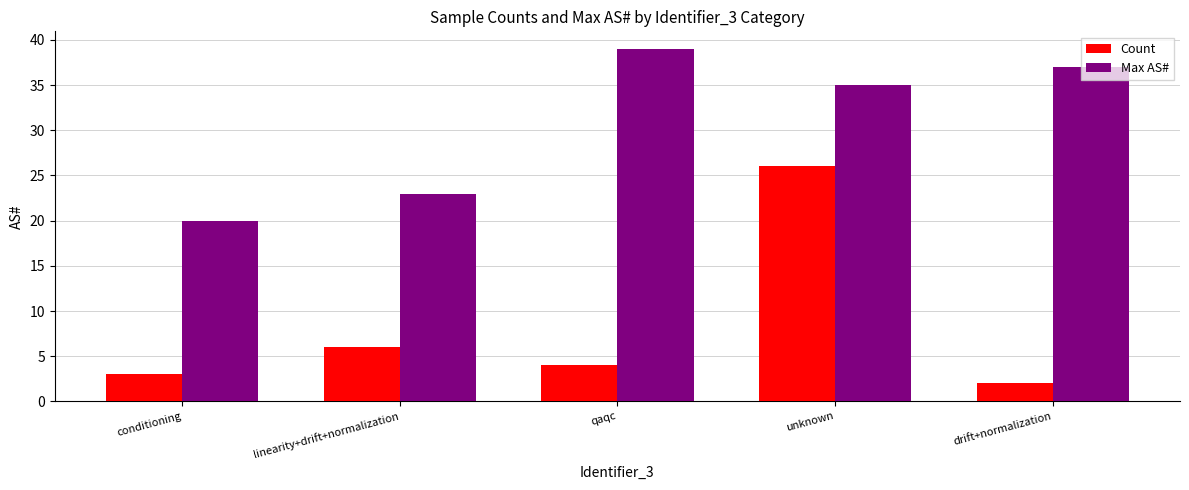

Read the Count value at drift+normalization.

2